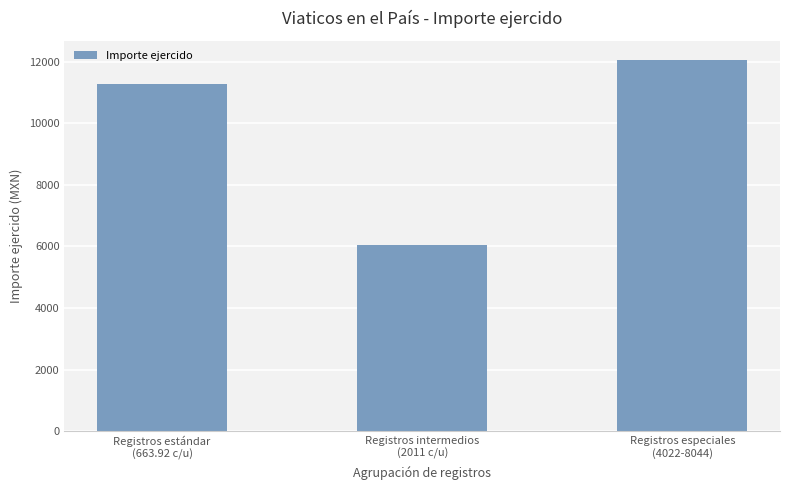

What is the sum of all values?

29385.6